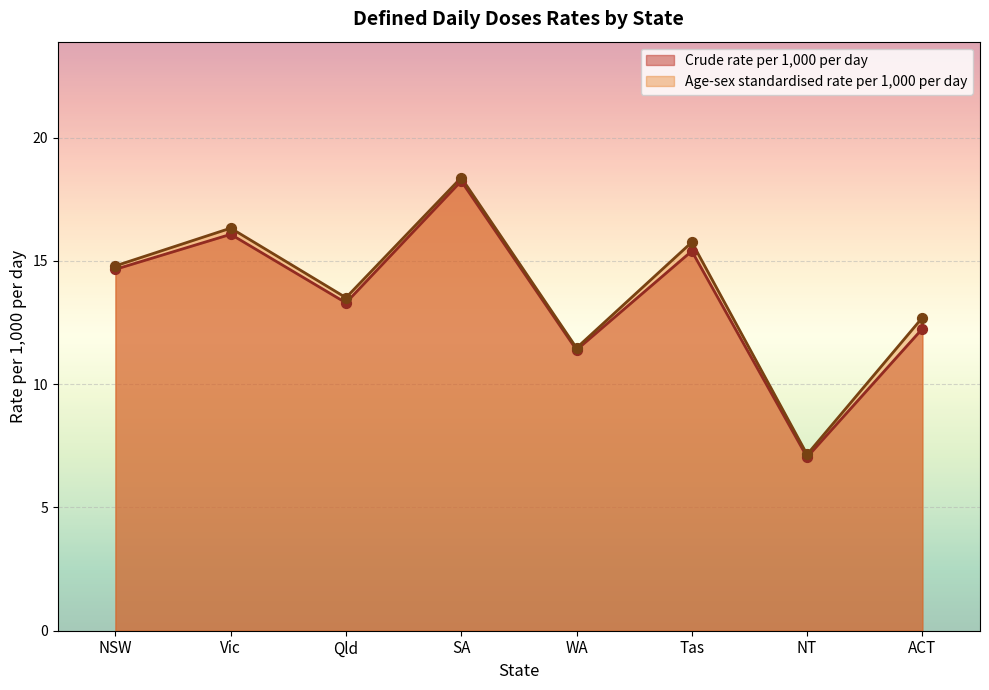

What are all the series names shown in the legend?

Crude rate per 1,000 per day, Age-sex standardised rate per 1,000 per day